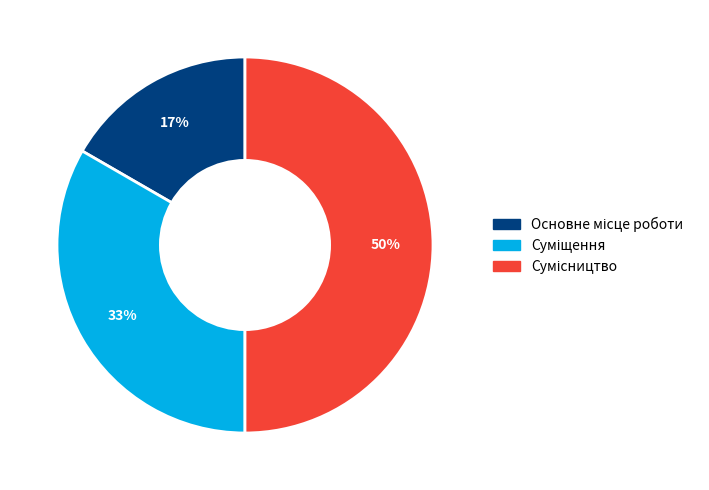

To the nearest percent, what is the difference between the largest and smallest slice percentages?

33%